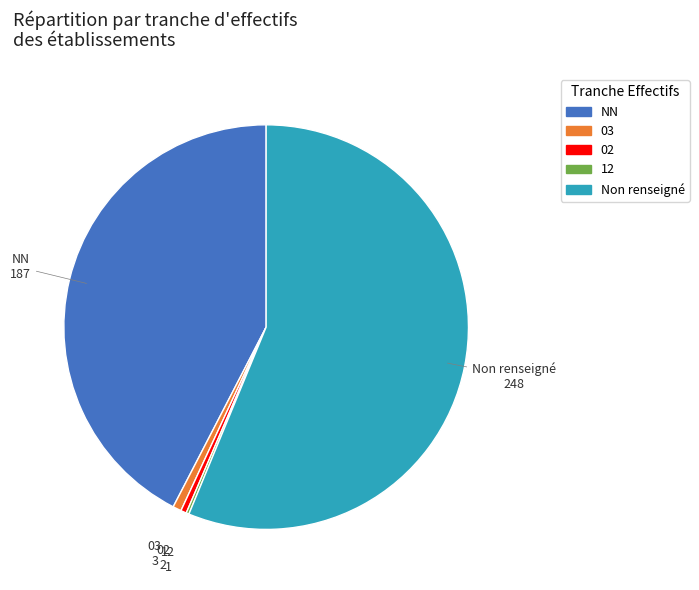

Does any single category account for the majority?

Yes